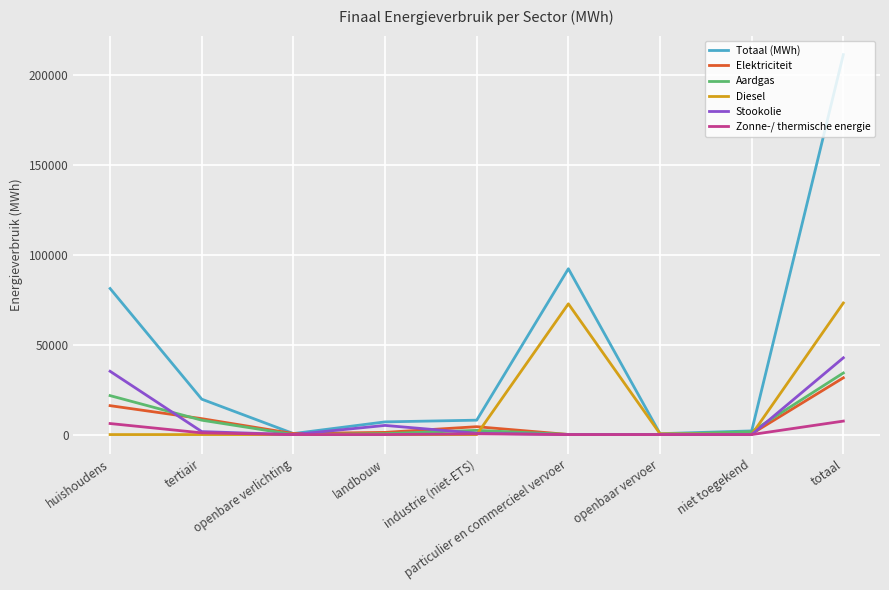

How many lines are shown in the chart?

6